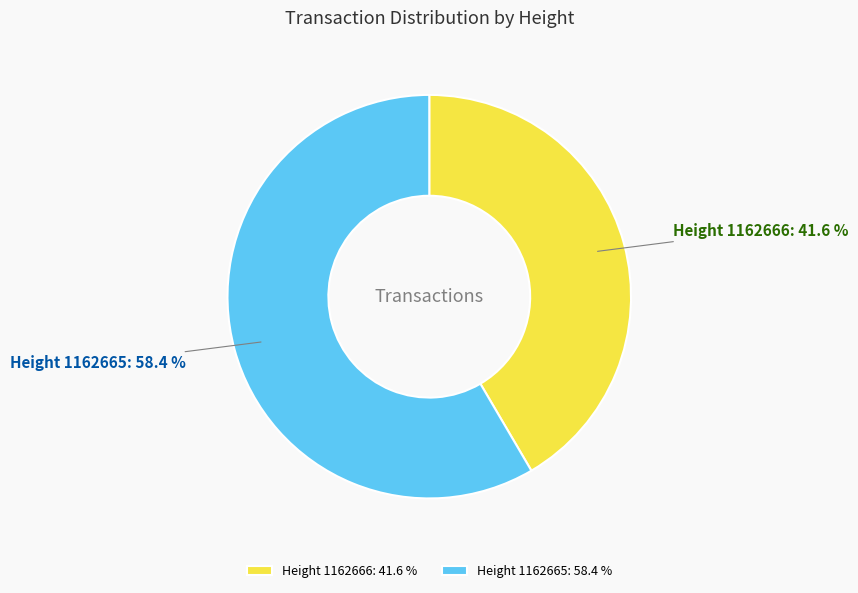

Is there any slice that represents more than half of the pie?

Yes